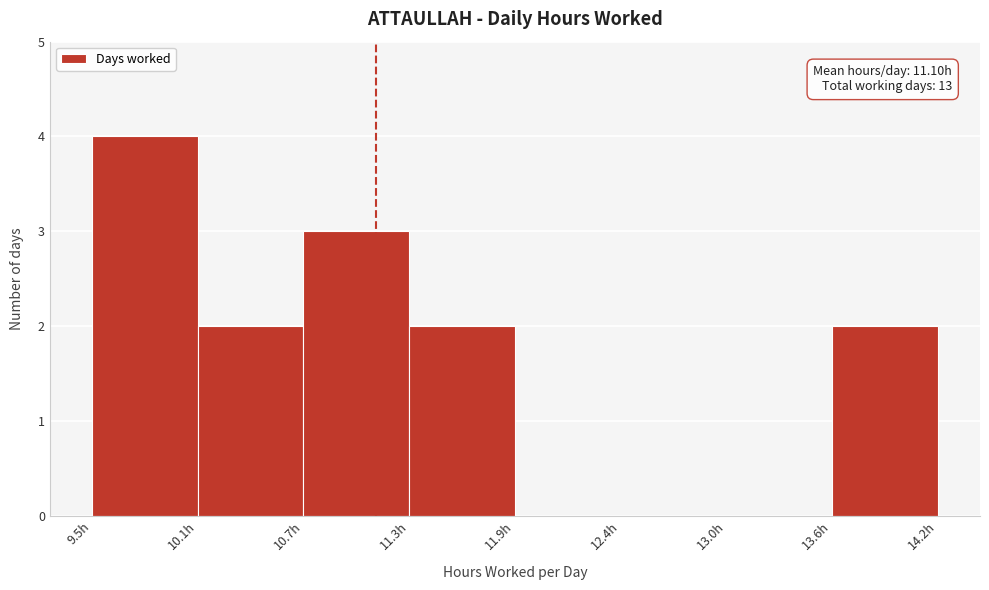

Which range on the x-axis has the tallest bar?

9.54 to 10.12